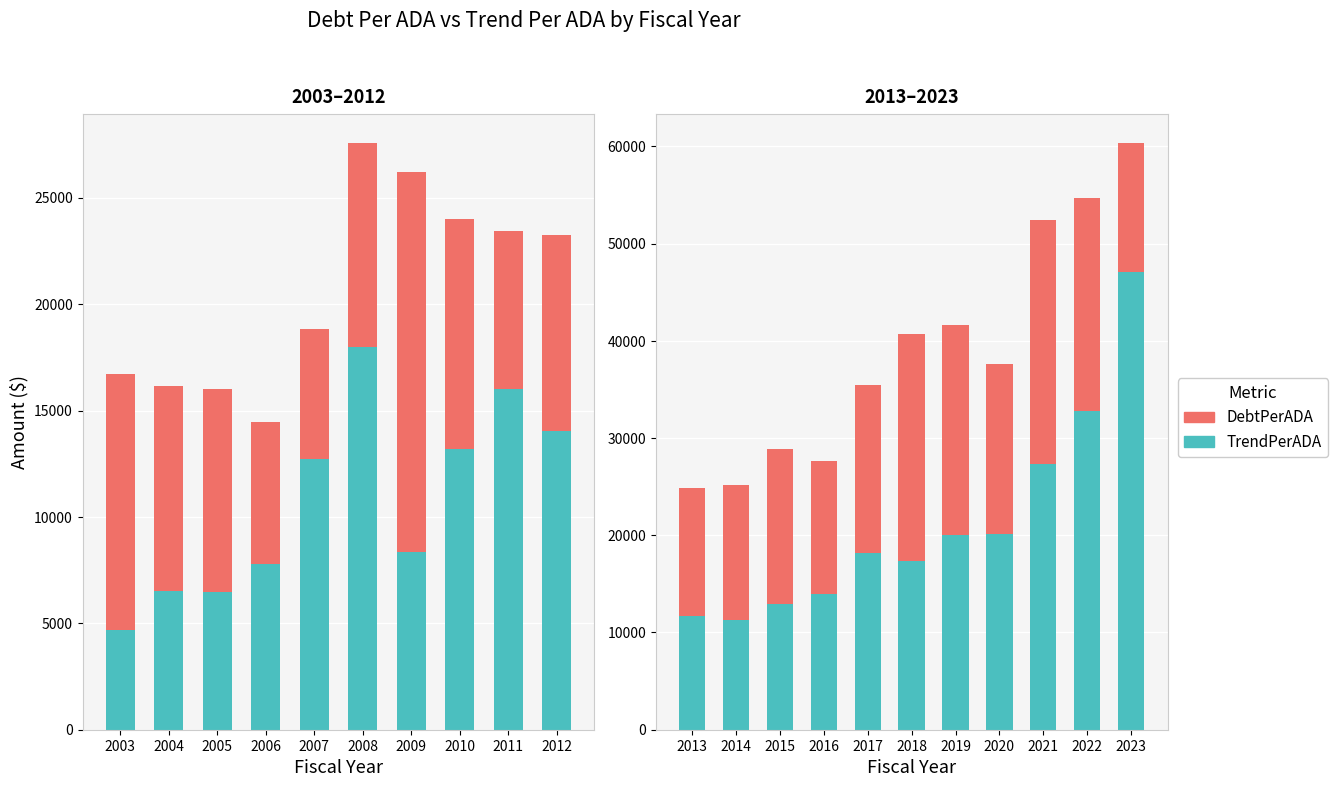

What are all the series names shown in the legend?

TrendPerADA, DebtPerADA